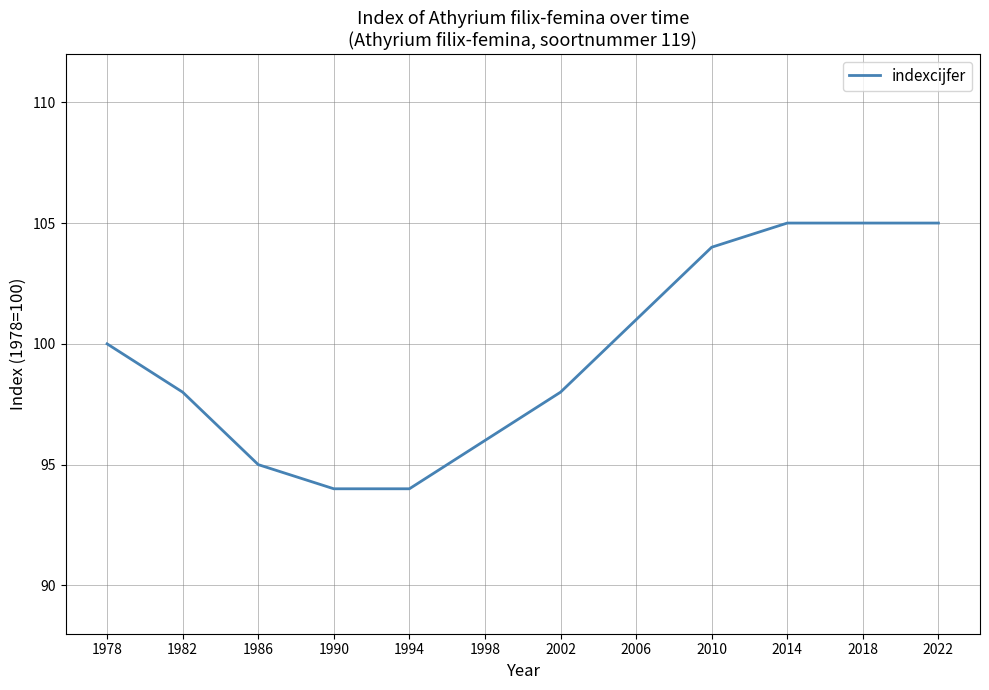

What is the change in value from 2010 to 2018?

+1